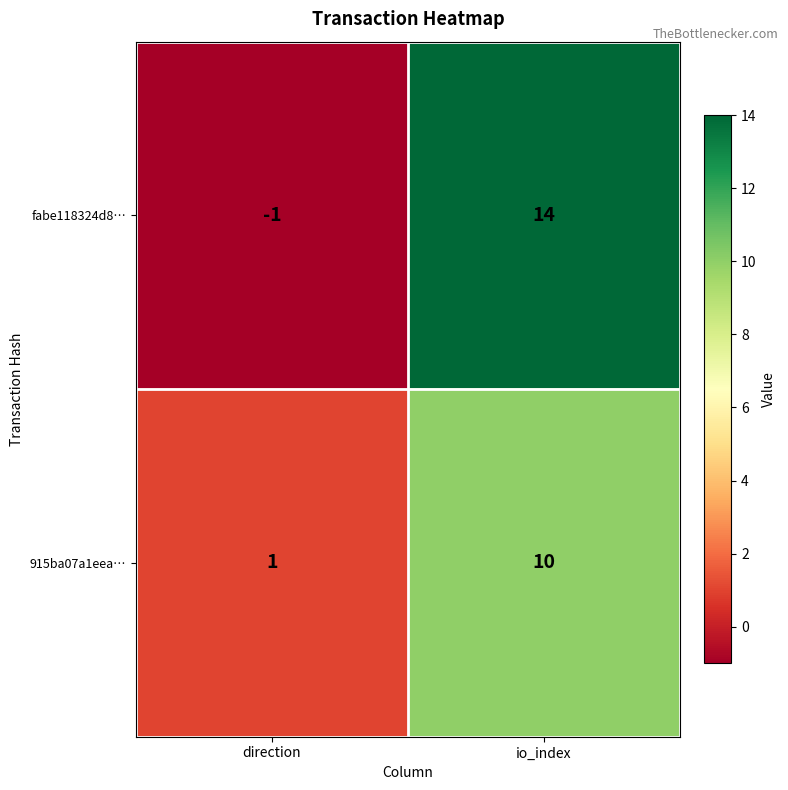

Reading right to left, transcribe all the data shown in this chart.

fabe118324d8…: io_index=14	direction=-1
915ba07a1eea…: io_index=10	direction=1